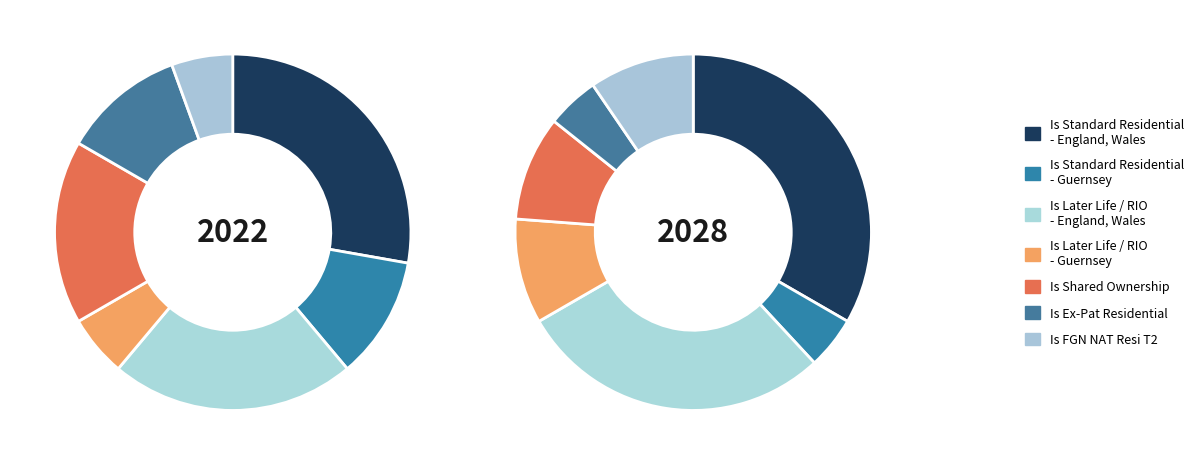

What percentage is the Is Later Life / RIO - Guernsey slice, to the nearest percent?

6%